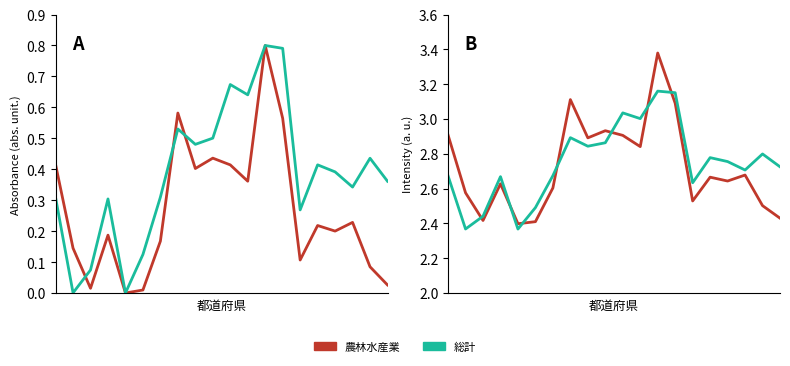

At 15, list the series in order from largest to smallest.

総計, 農林水産業